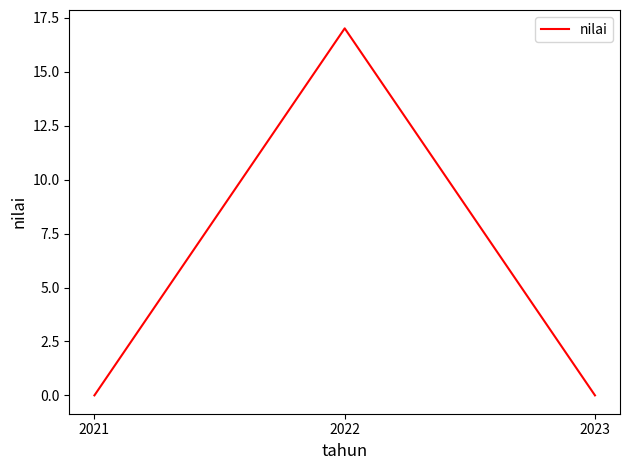

True or false: the data shows 0.0 at 2023.

True